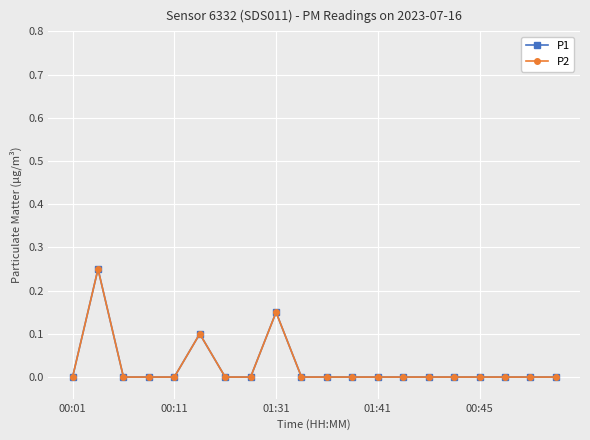

Is this an area chart (filled region under the line)?

No